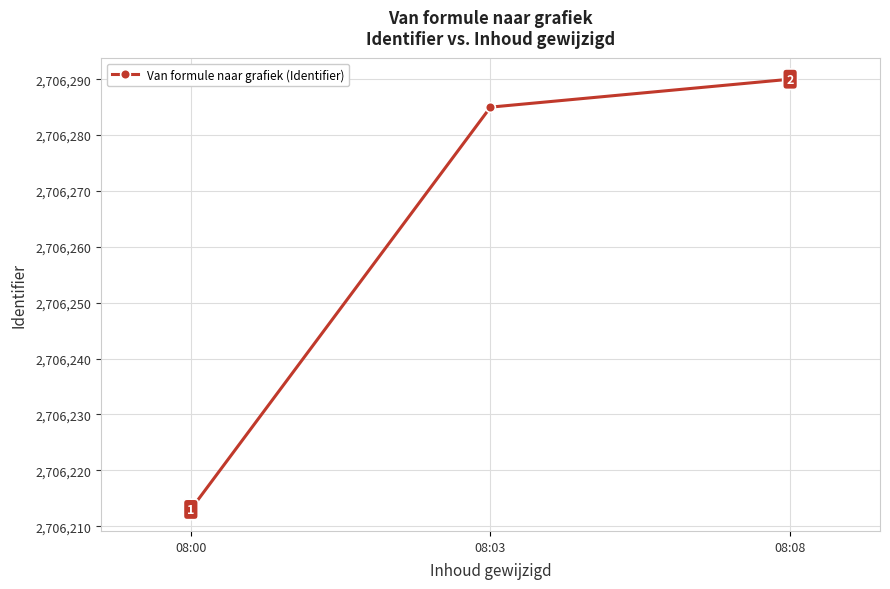

True or false: the data shows 4532025 at 08:08.

False